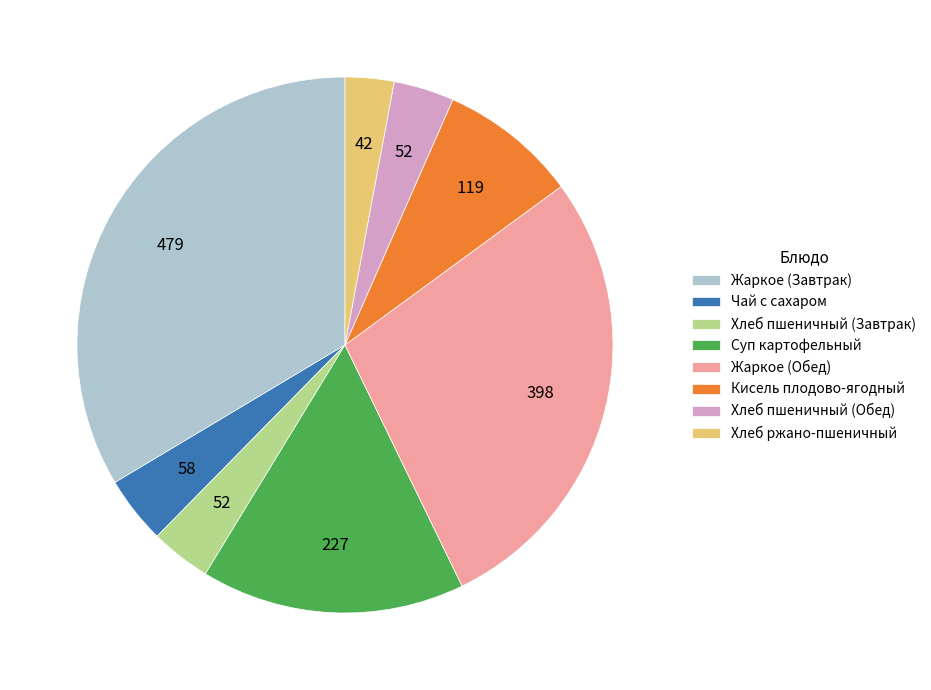

Is there a majority slice in this chart?

No